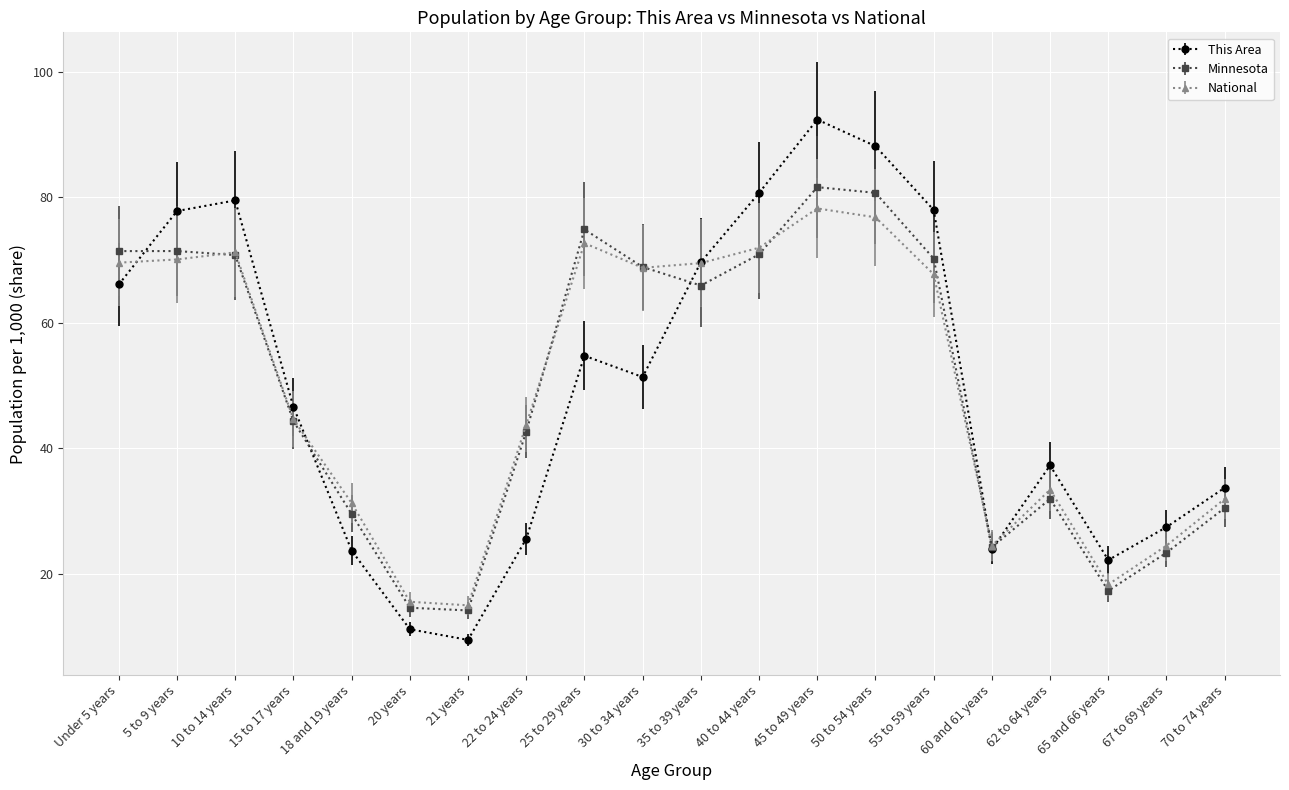

Which category has the highest value across all series?

45 to 49 years